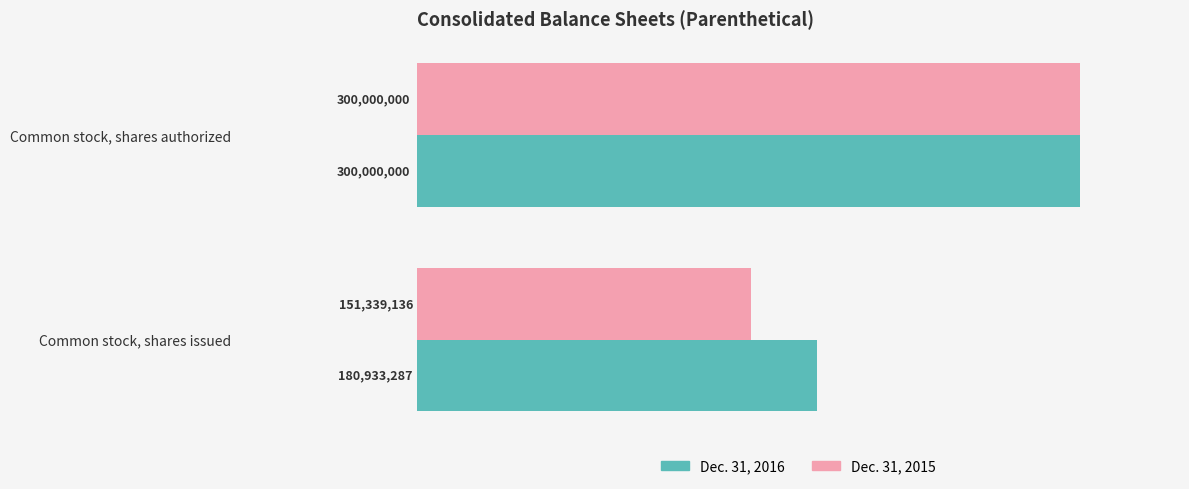

At which label does Dec. 31, 2016 reach its minimum?

Common stock, shares issued